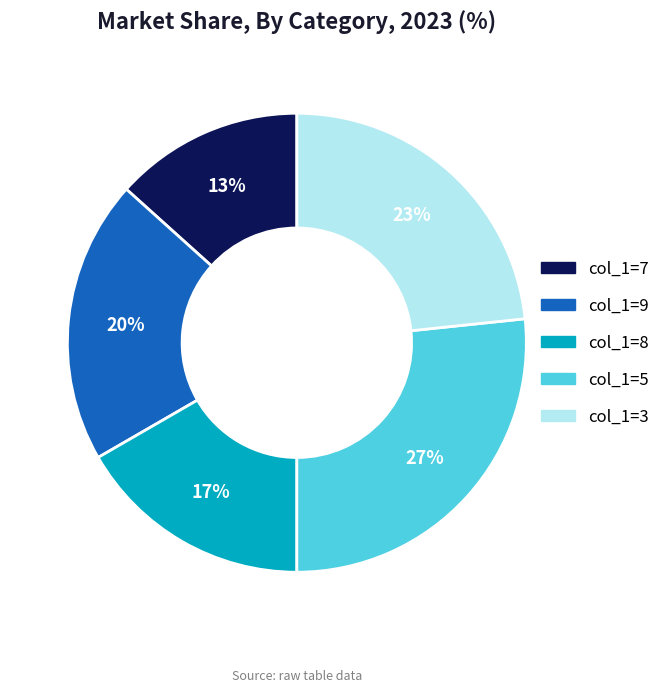

What percentage is the col_1=5 slice, to the nearest percent?

27%